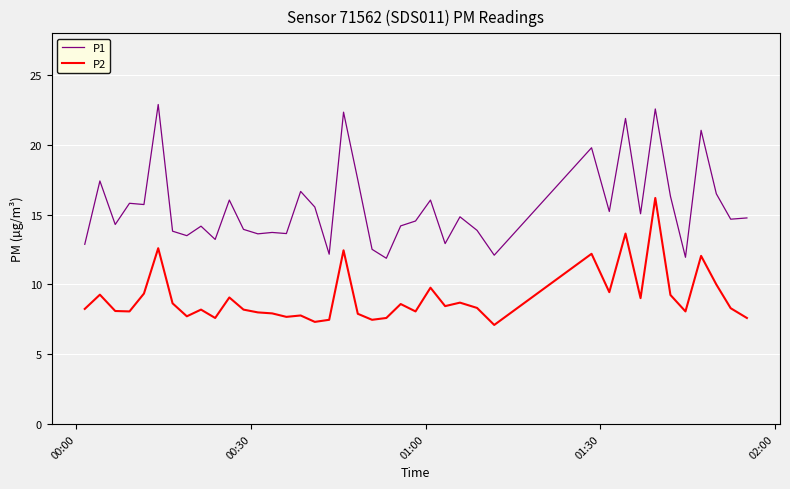

What is the greatest value displayed?

22.9